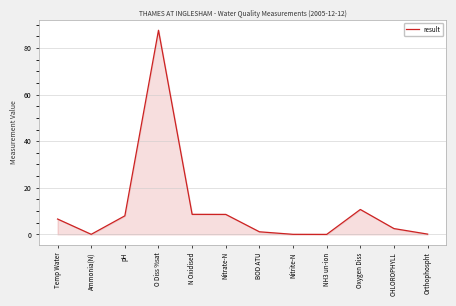

Which has a higher value, NH3 un-ion or N Oxidised?

N Oxidised